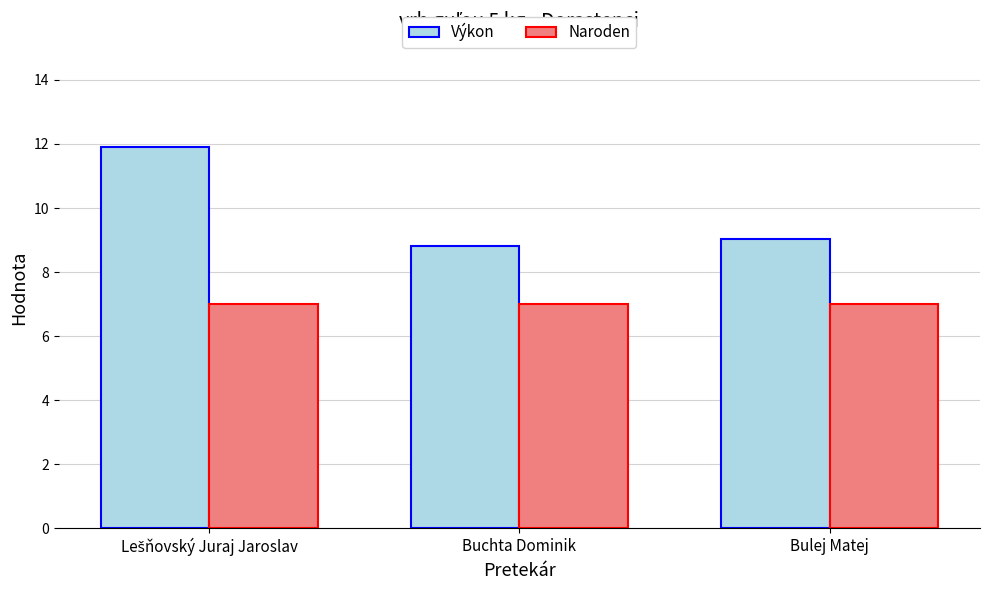

Reading right to left, list all the values displayed in this chart.

Výkon: 9.0	8.8	11.9
Naroden: 7.0	7.0	7.0